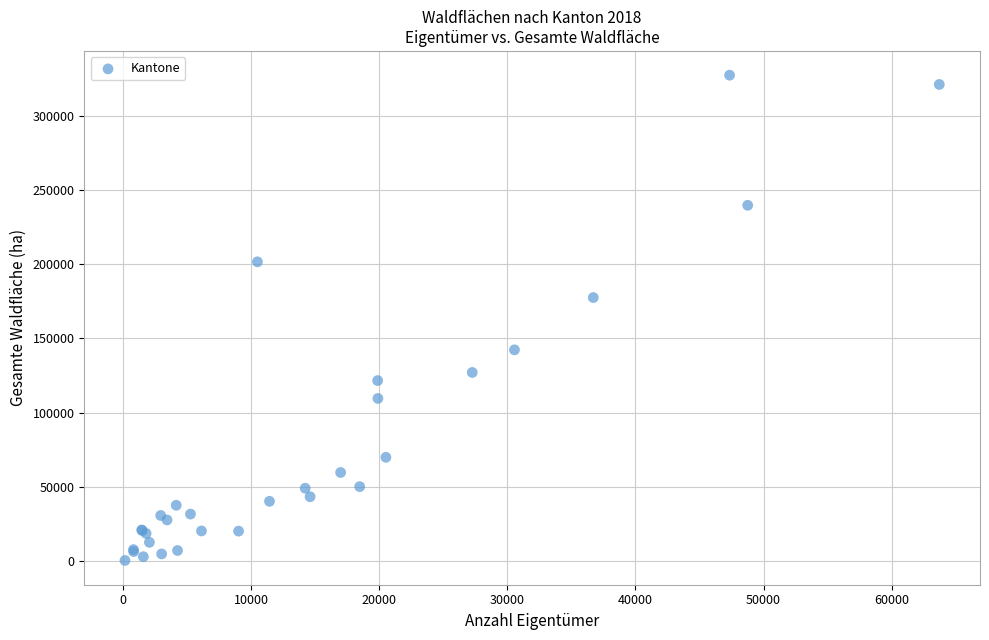

What Y value in the scatter plot is closest to 163872?

177534